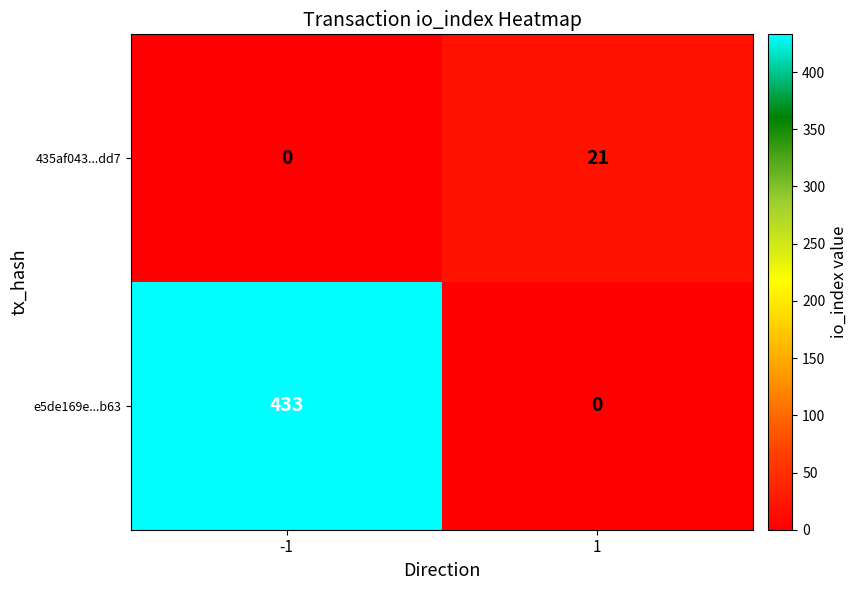

Reading left to right, what are all the values shown in this chart?

435af043...dd7: 0	21
e5de169e...b63: 433	0